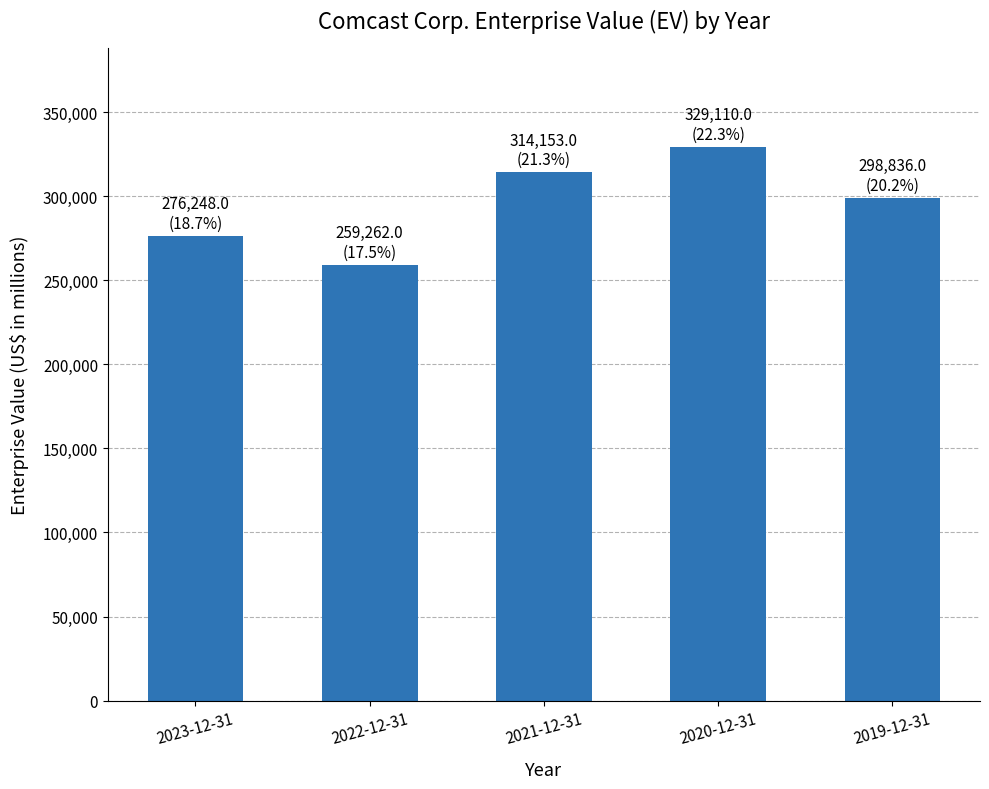

What is the label of the 5th bar from the right?

2023-12-31